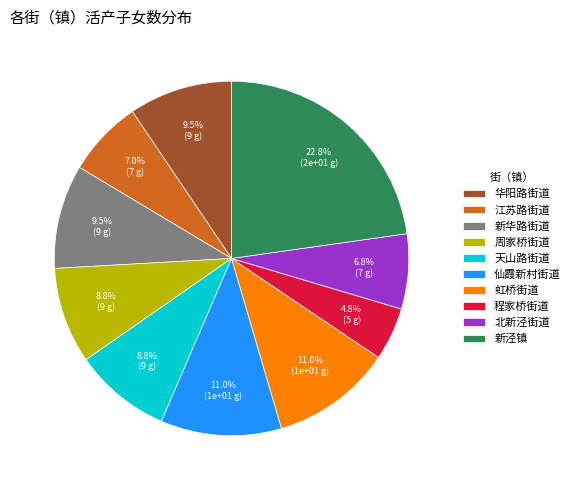

Does any single category account for the majority?

No